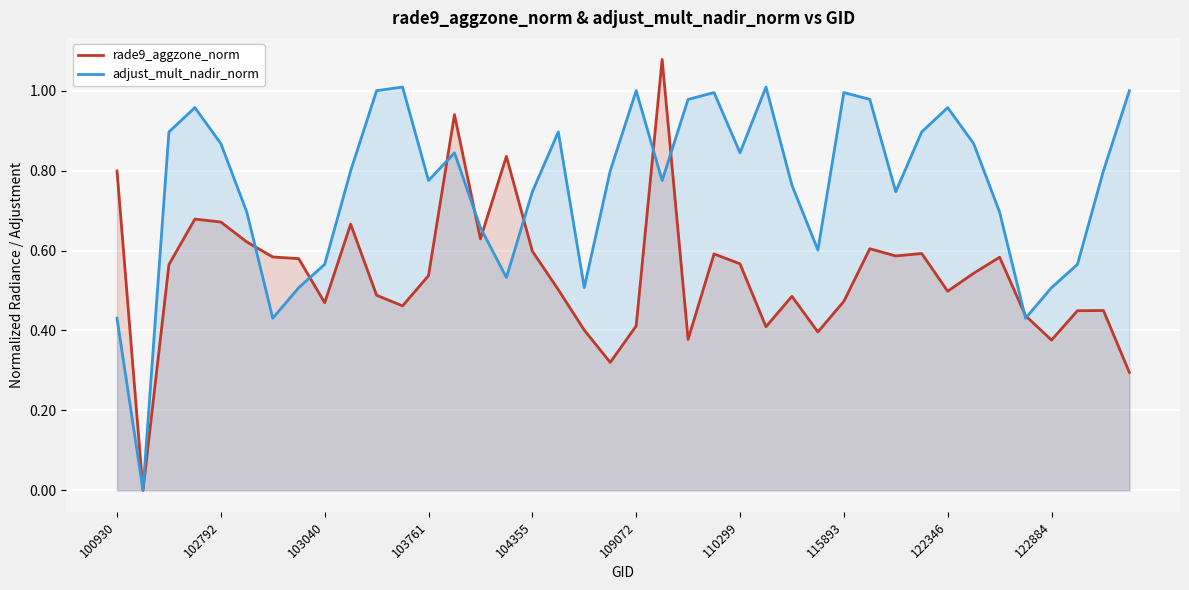

True or false: rade9_aggzone_norm has a value of 0.4 at 22.

True